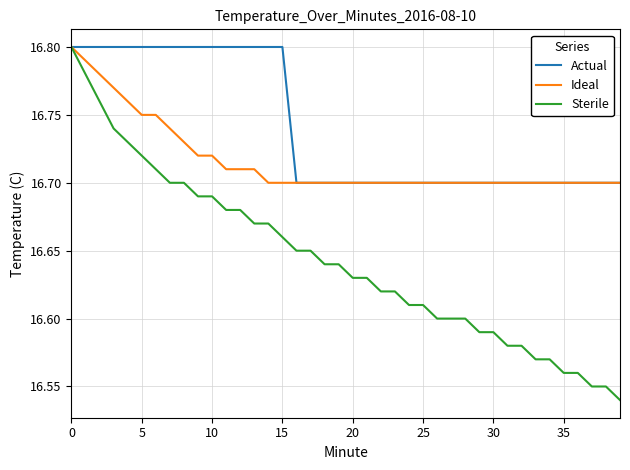

Which series has the largest total across all categories?

Actual